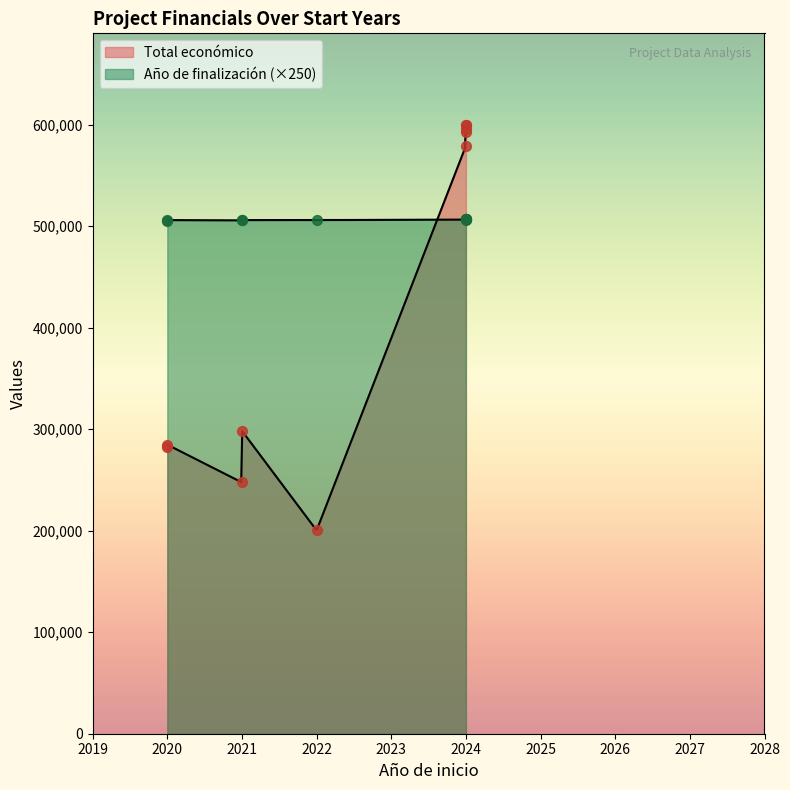

At which category is the sum across all series the highest?

2024